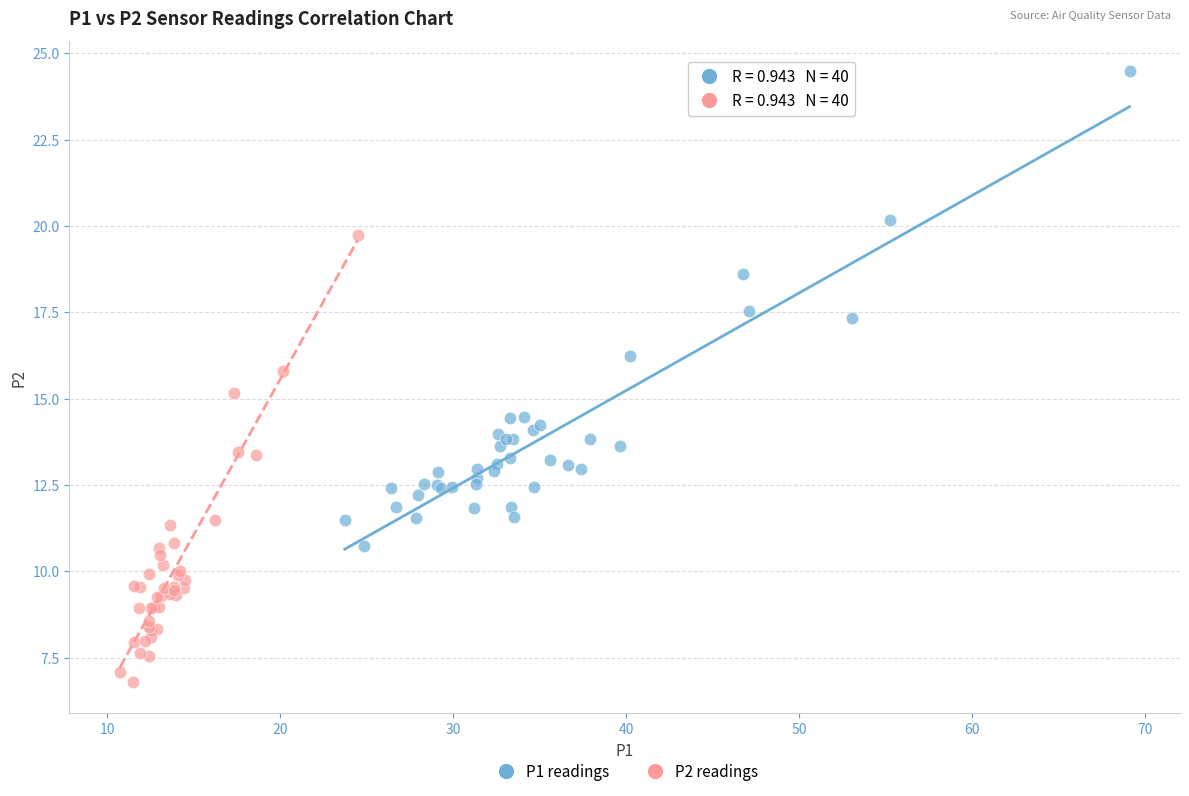

Which series contains the lowest Y value?

P2 readings